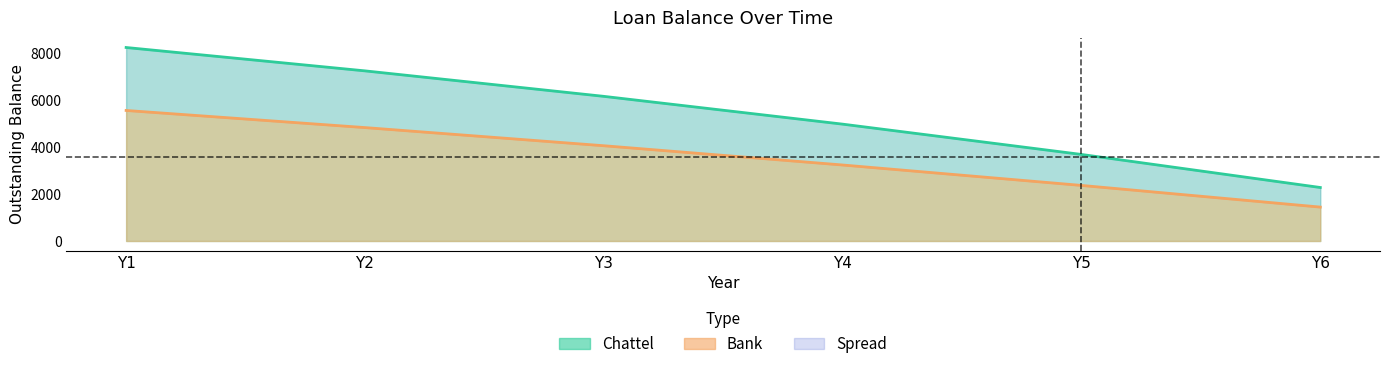

Reading left to right, transcribe all the data shown in this chart.

Chattel: Y1=8267.2	Y2=7268.8	Y3=6180.1	Y4=4992.7	Y5=3697.8	Y6=2285.7
Bank: Y1=5577.1	Y2=4845.7	Y3=4069.9	Y4=3247.1	Y5=2374.4	Y6=1448.8